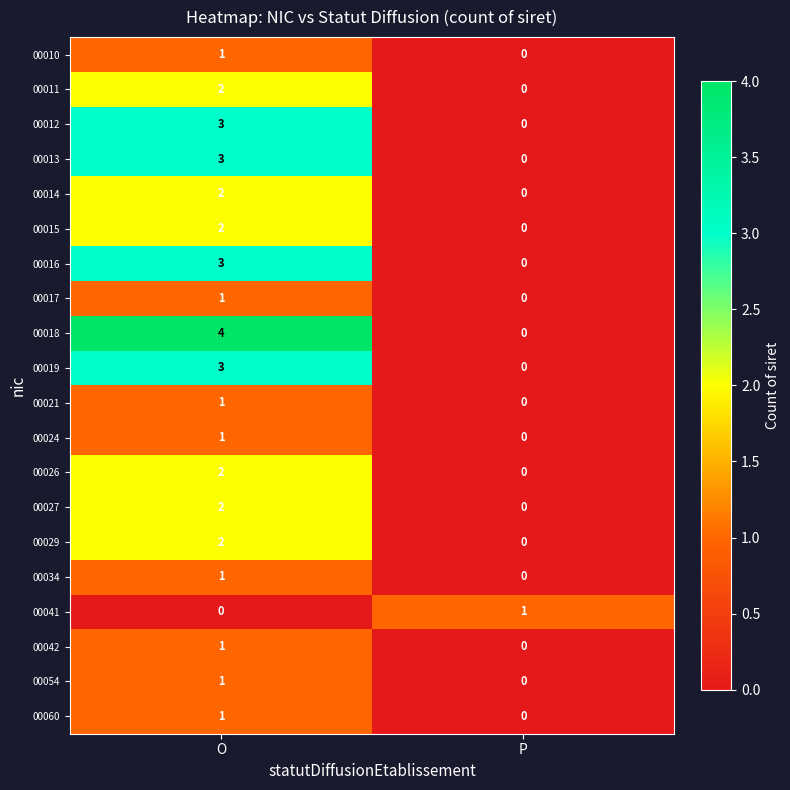

At how many categories does at least one series exceed 0?

2